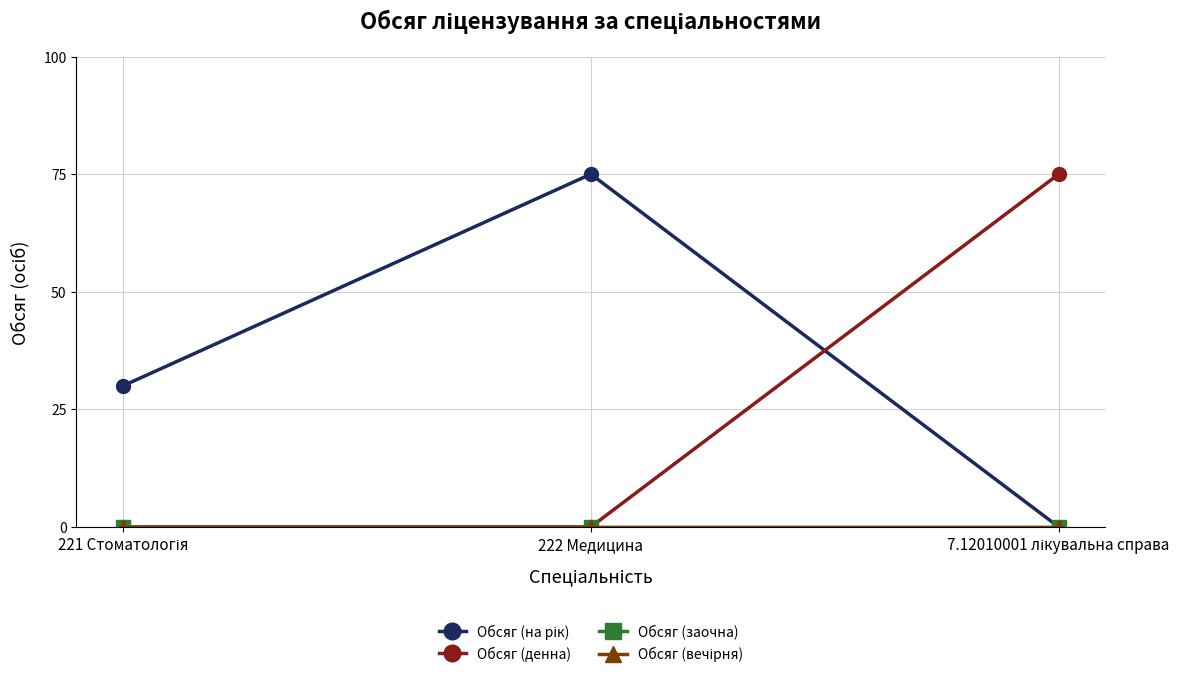

Does the chart have visible grid lines?

Yes